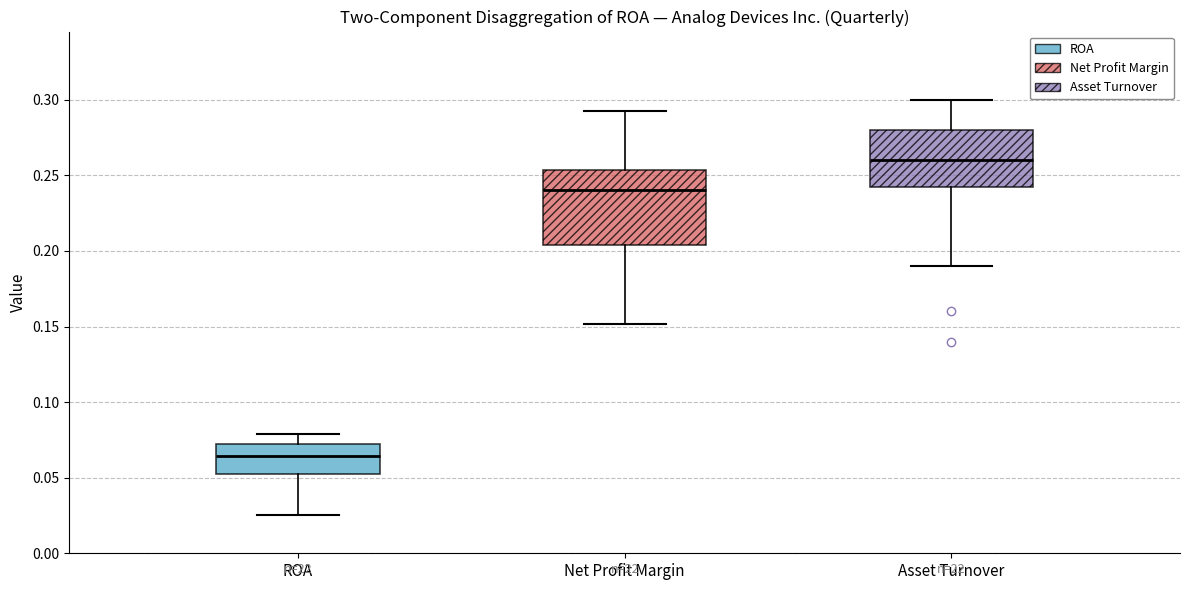

Comparing the boxes themselves (not the whiskers), which one is the tallest?

Net Profit Margin